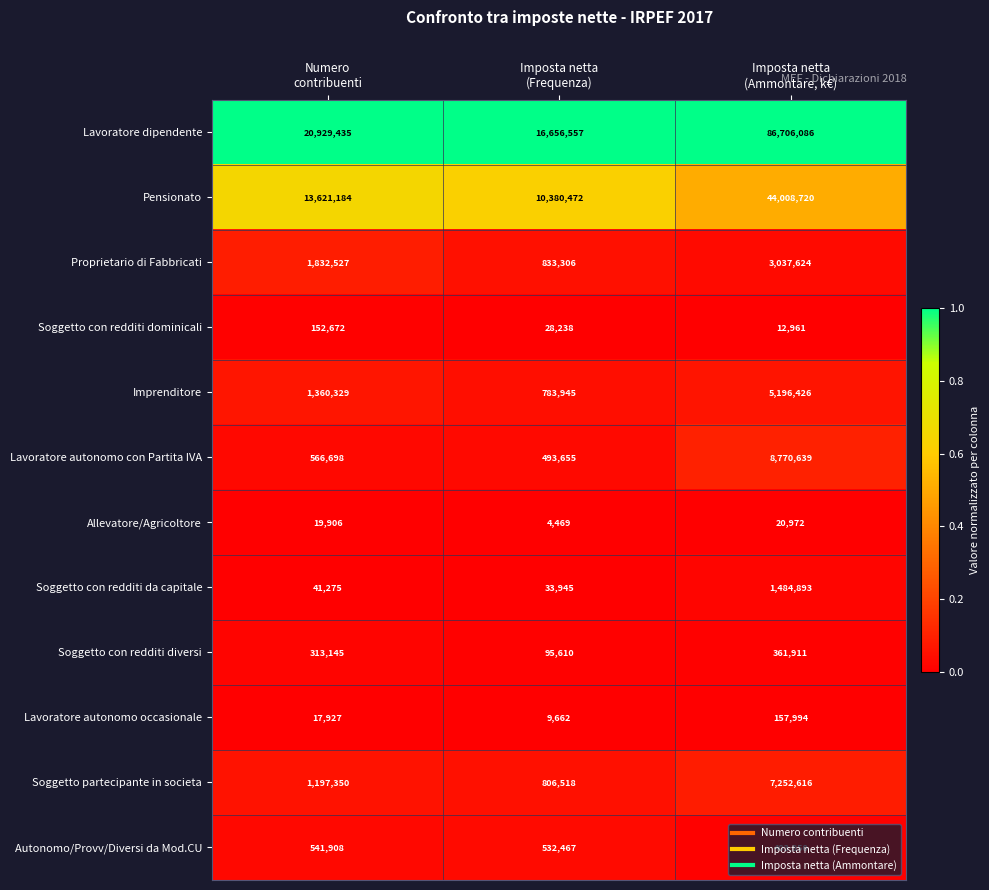

Which series has the largest total across all categories?

Lavoratore dipendente